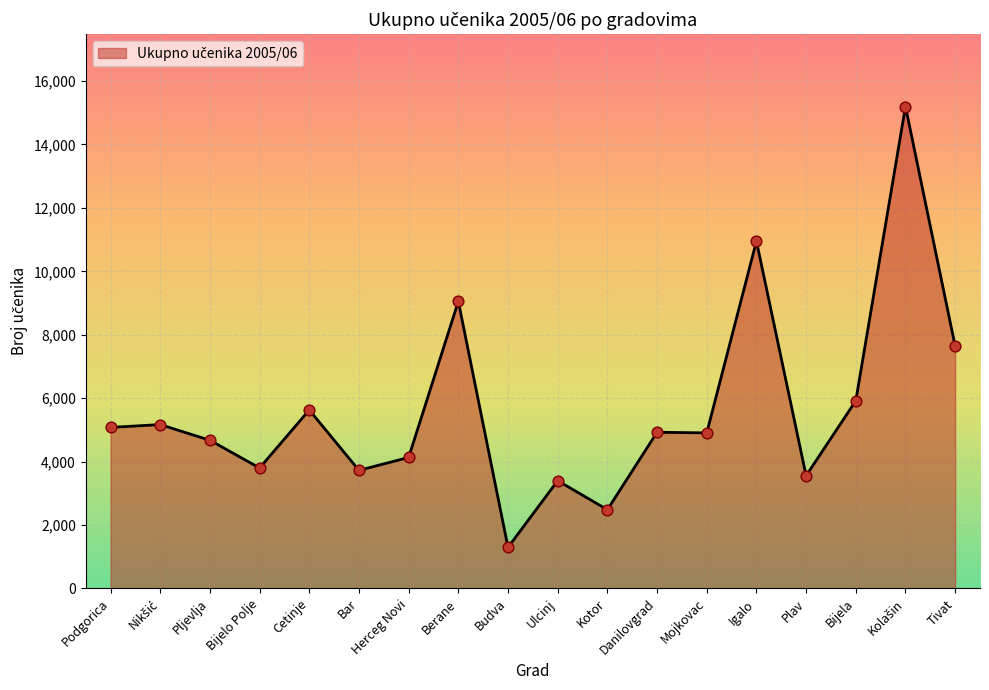

What is the change in value from Ulcinj to Kotor?

-915